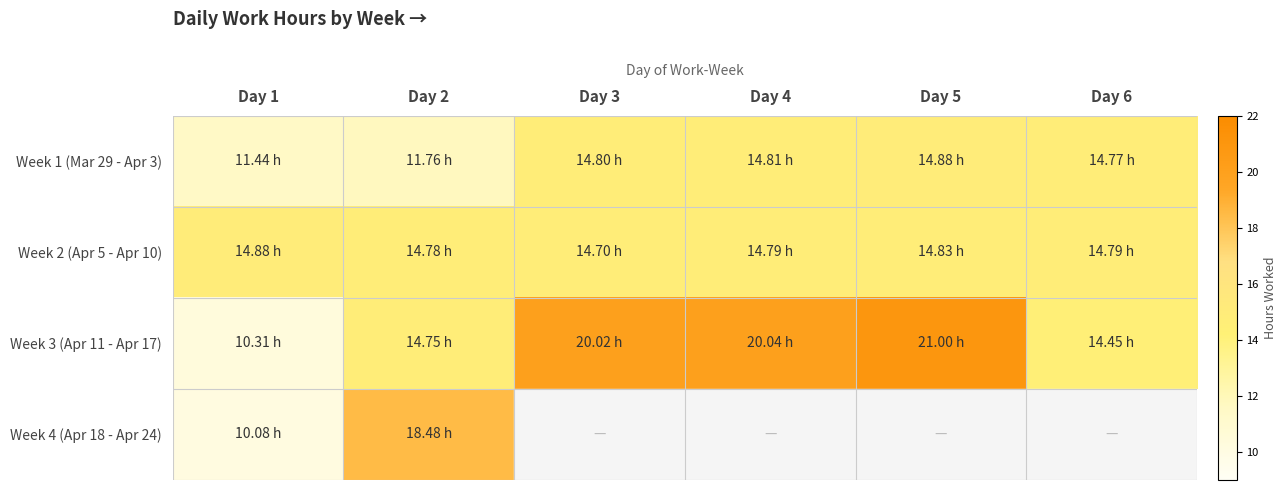

Which category has the highest value in the Week 4 (Apr 18 - Apr 24) series?

Day 2